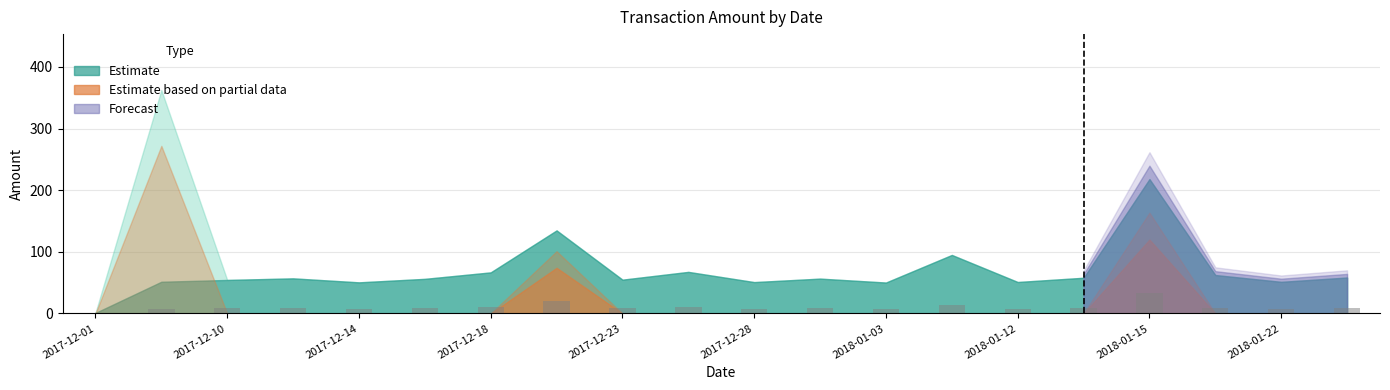

What is the sum of all values?

201.9